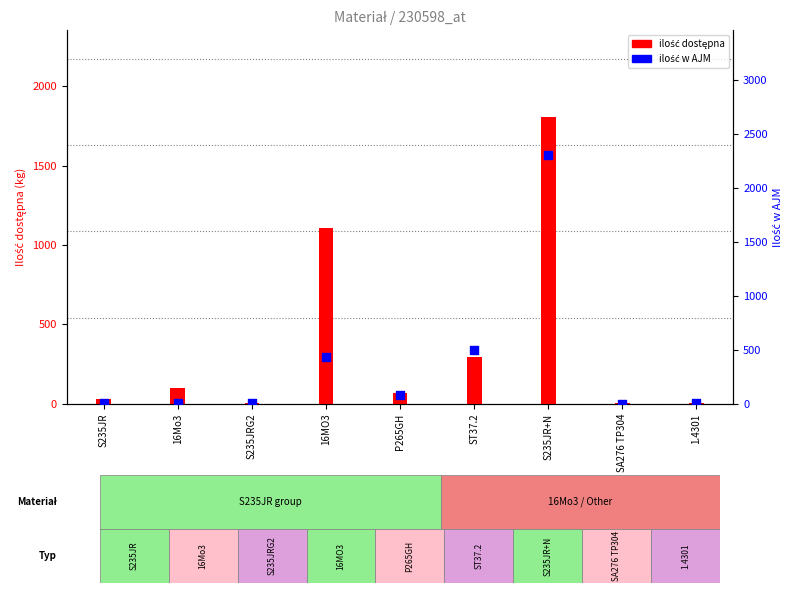

Is the value of ilość dostępna at SA276 TP304 greater than the value of ilość w AJM at S235JRG2?

No